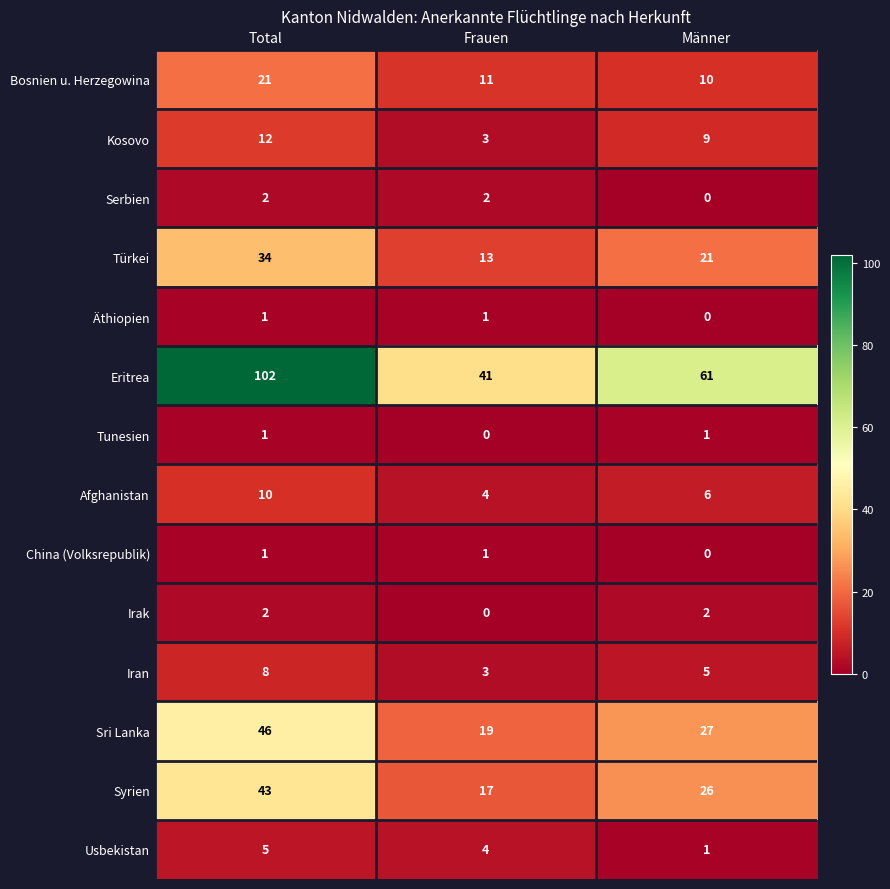

What is the difference between the maximum and minimum values in the Eritrea series?

61